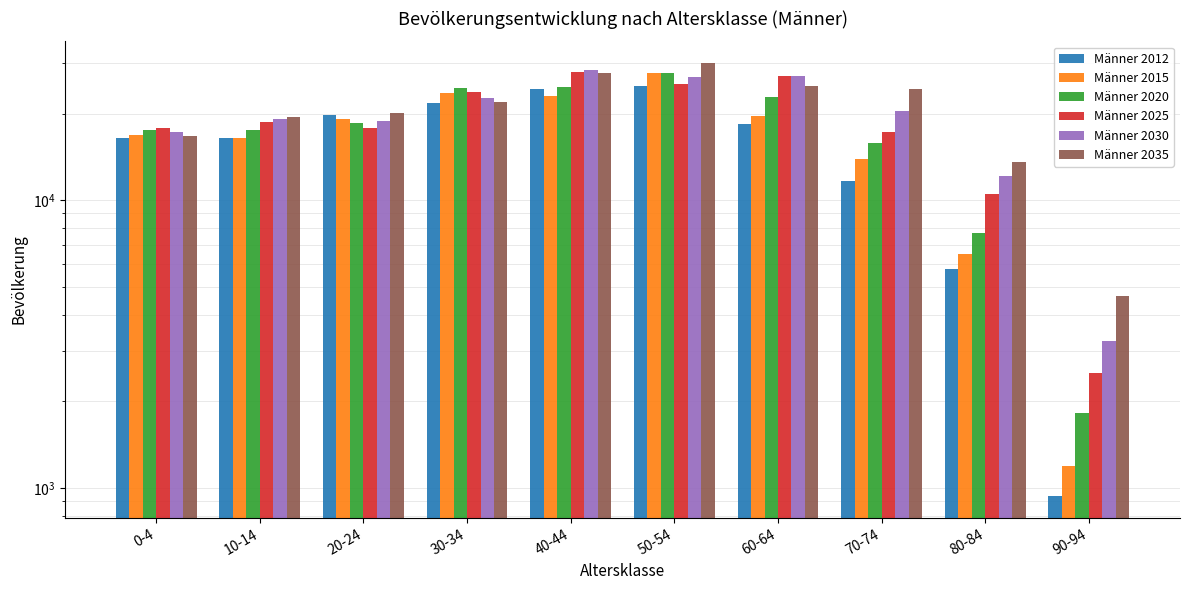

Rank the series at 10-14 from highest to lowest value.

Männer 2035, Männer 2030, Männer 2025, Männer 2020, Männer 2012, Männer 2015